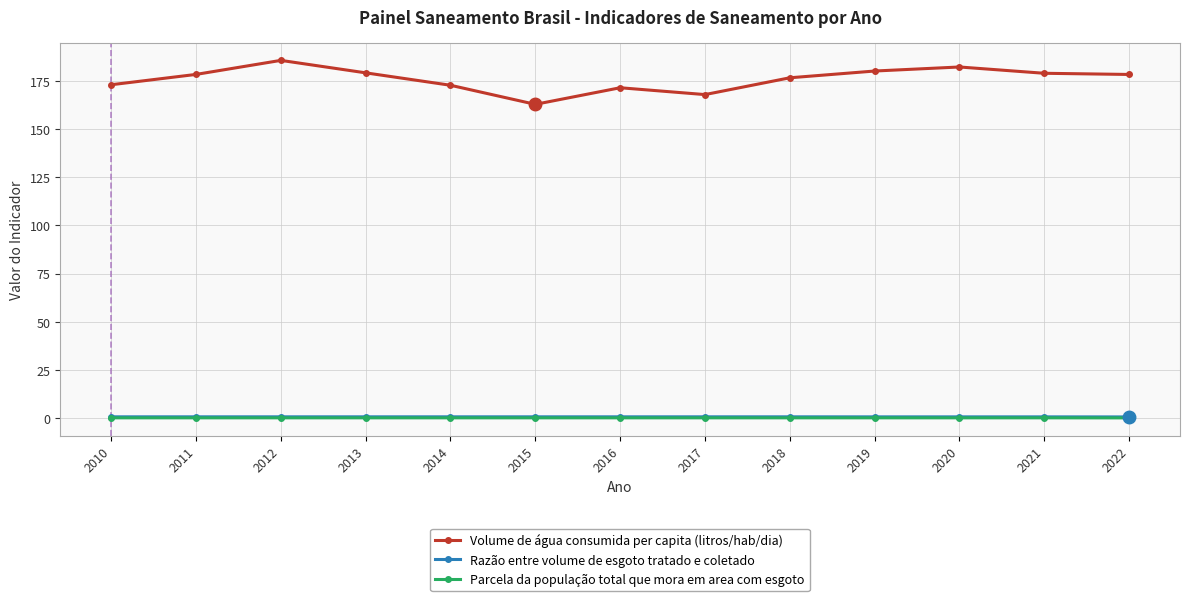

The value of Volume de água consumida per capita (litros/hab/dia) at 2021 is 179.0. True or false?

True